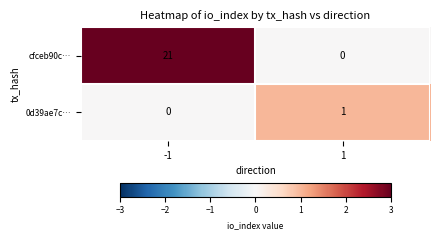

List the labels in order of cfceb90c… value, smallest first.

1, -1